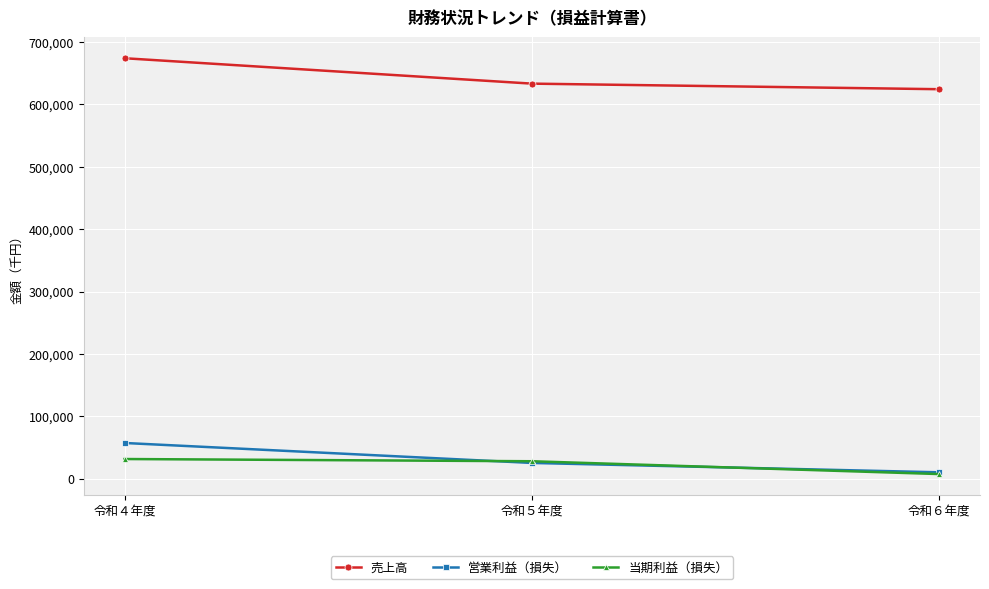

Which series has the largest total across all categories?

売上高